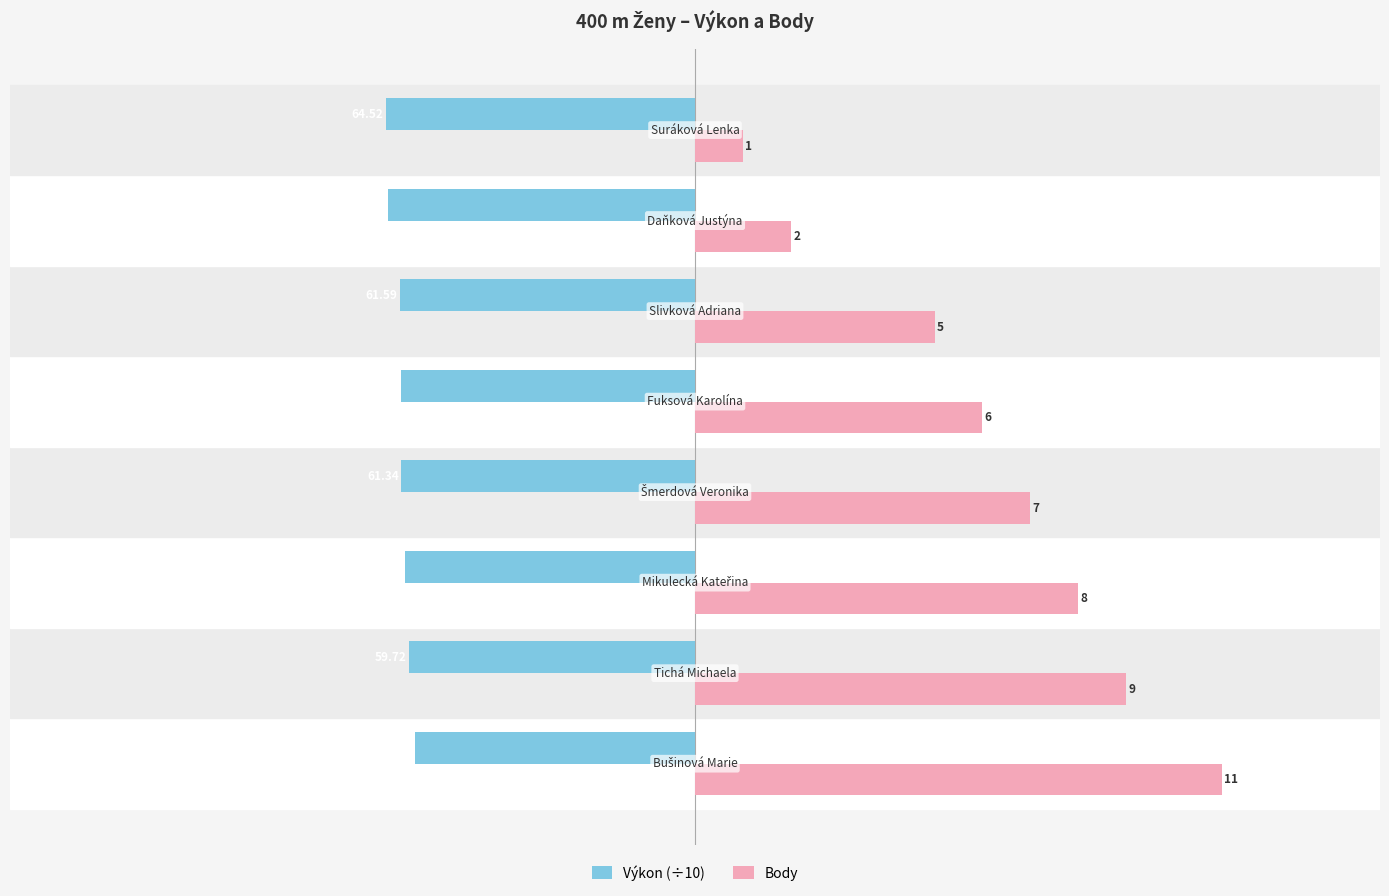

Which series has the widest spread of values?

Body